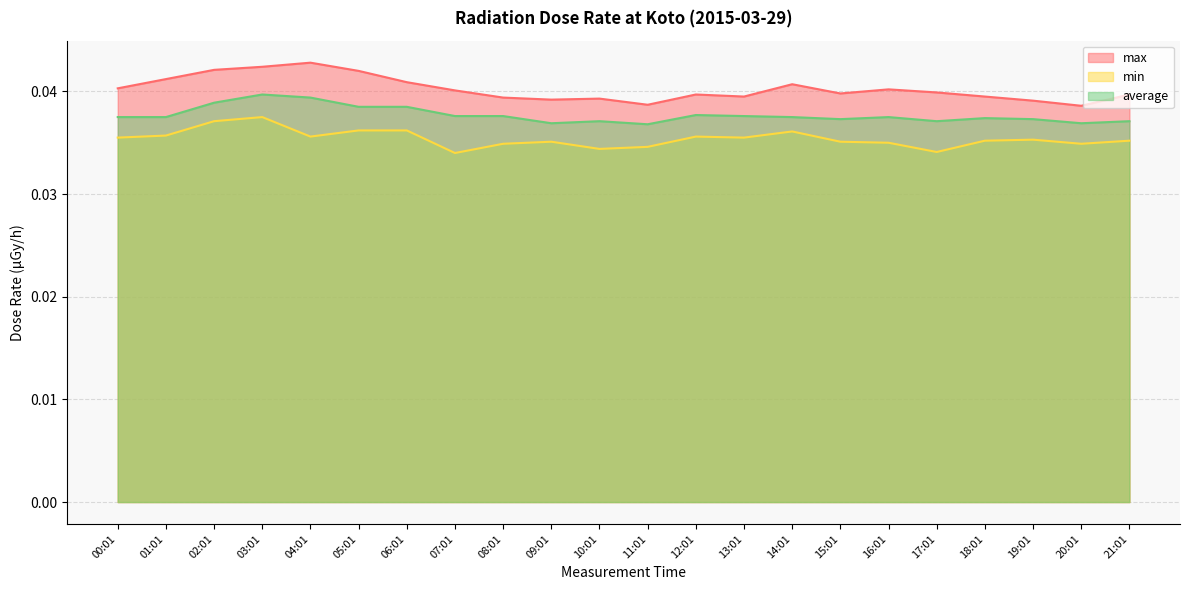

Where is the first local minimum for average?

09:01